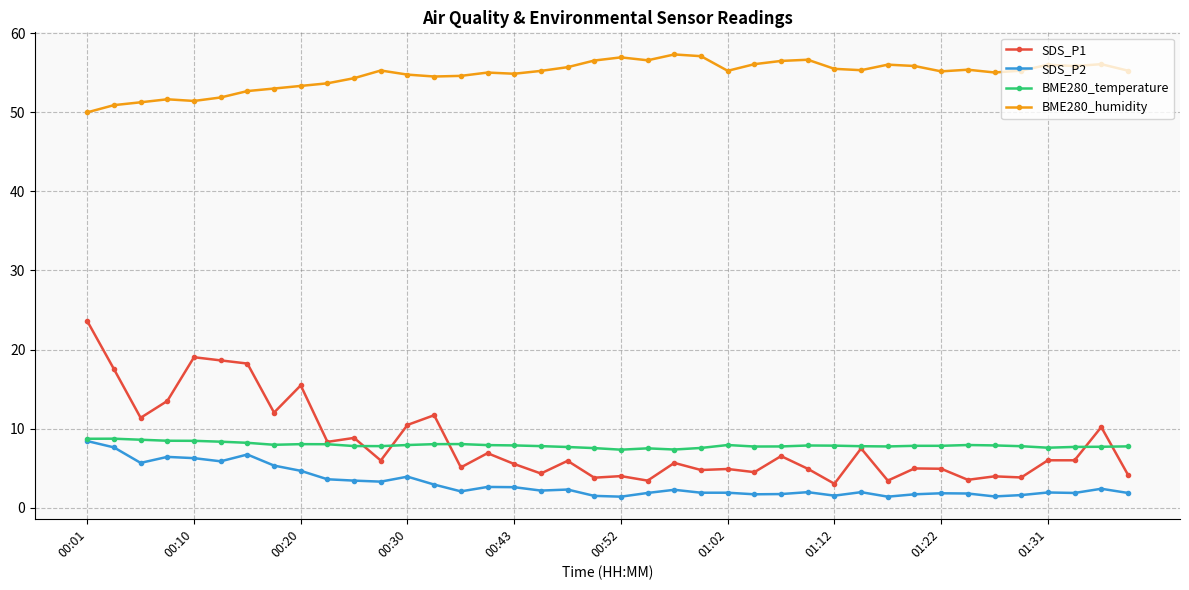

Which series has the largest range (max minus min)?

SDS_P1